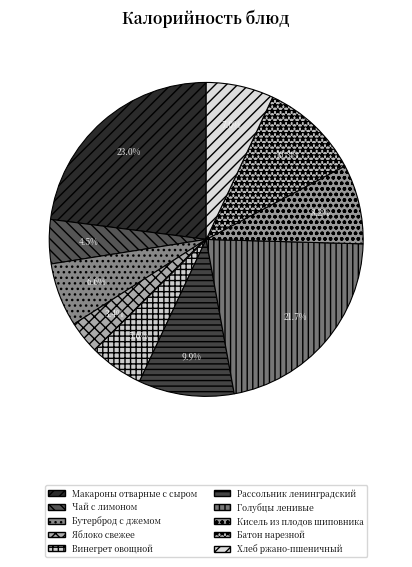

How many slices are in this pie chart?

10